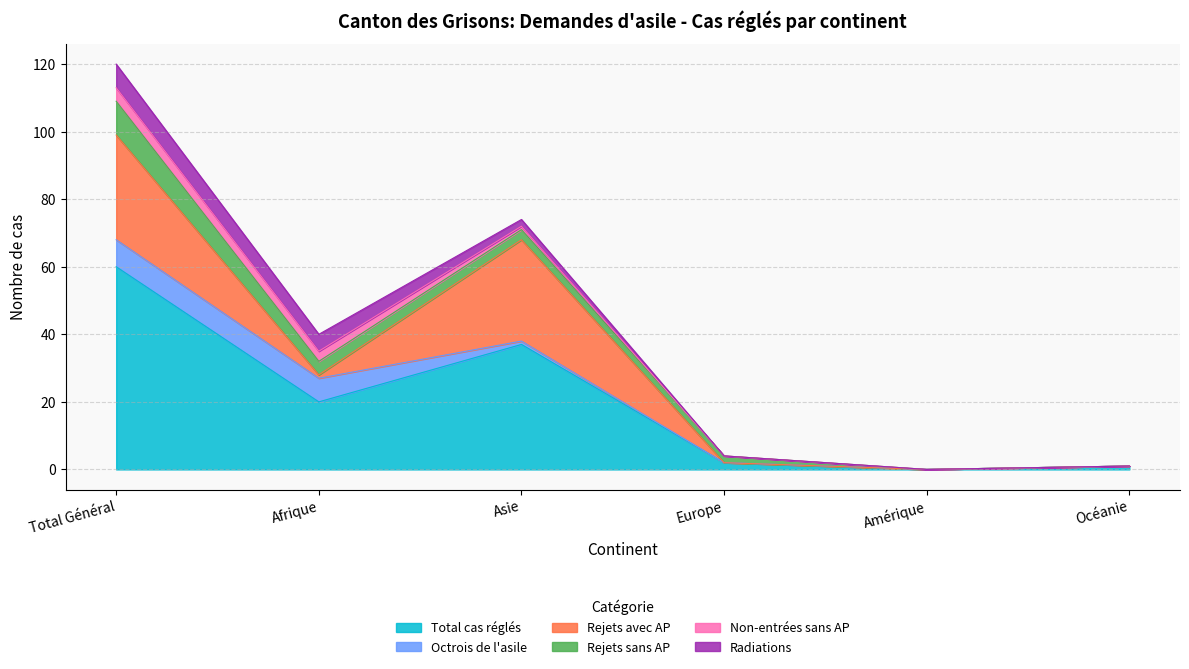

What is the maximum value for Total cas réglés?

60